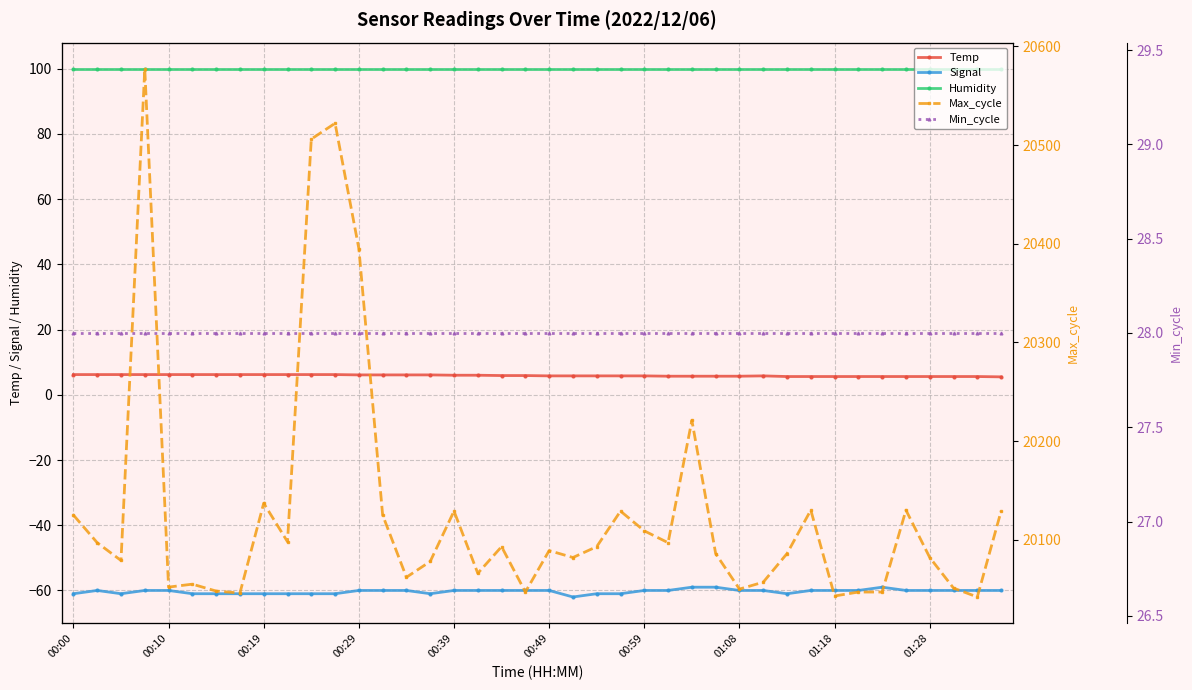

Which has a higher value, 18 or 38?

18